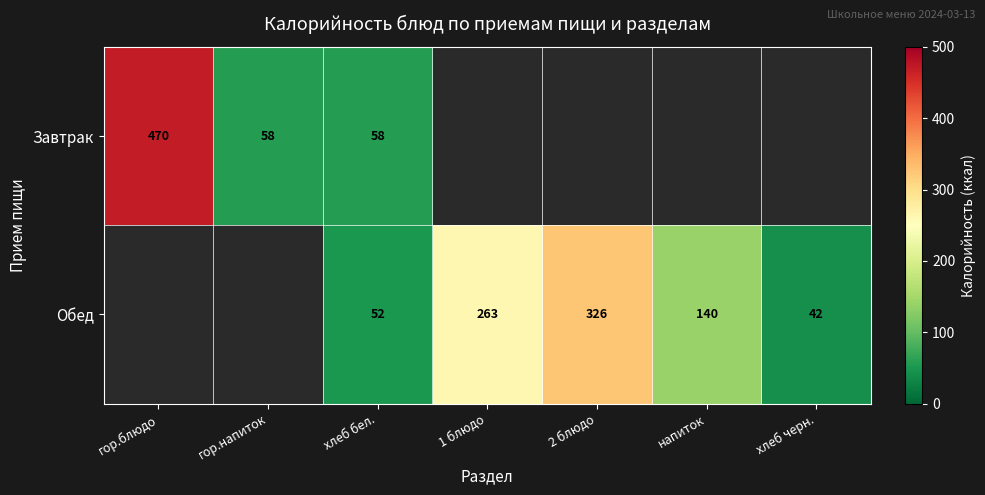

True or false: Обед has a value of 231 at напиток.

False